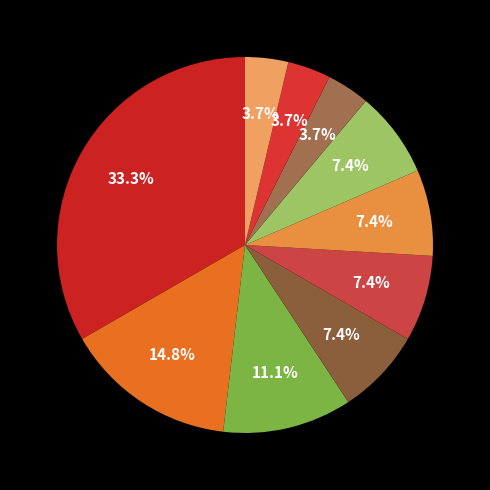

What percentage is the دانشگاه شهید بهشتی slice, to the nearest percent?

4%